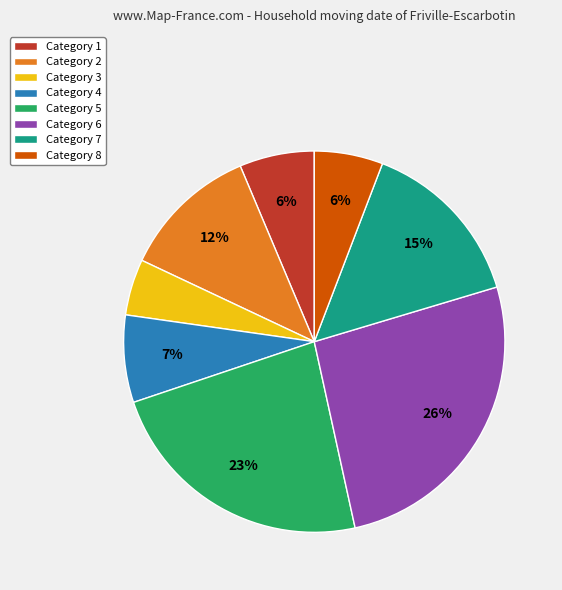

Between Category 5 and Category 4, which is larger?

Category 5